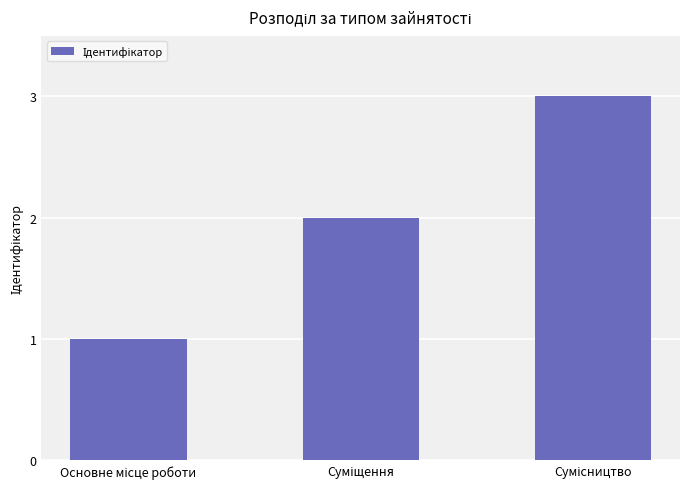

What is the sum of all values?

6